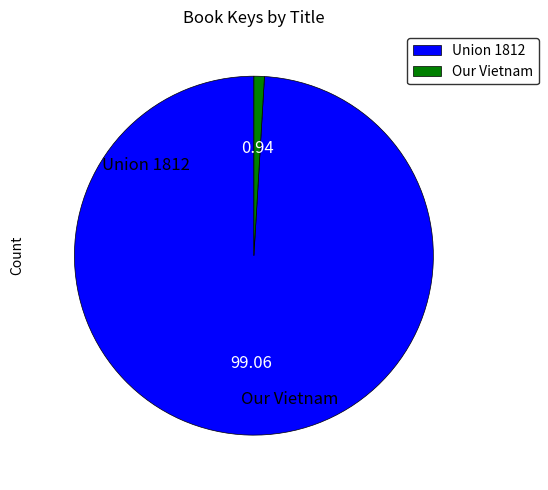

How many slices are in this pie chart?

2